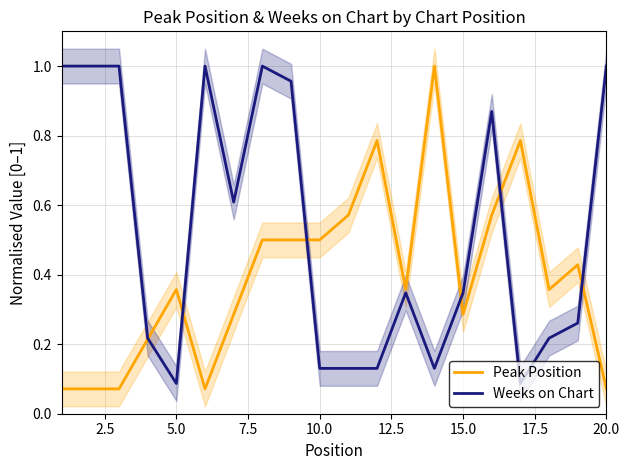

Is it true that Weeks on Chart equals 1.0 at 20.0?

True